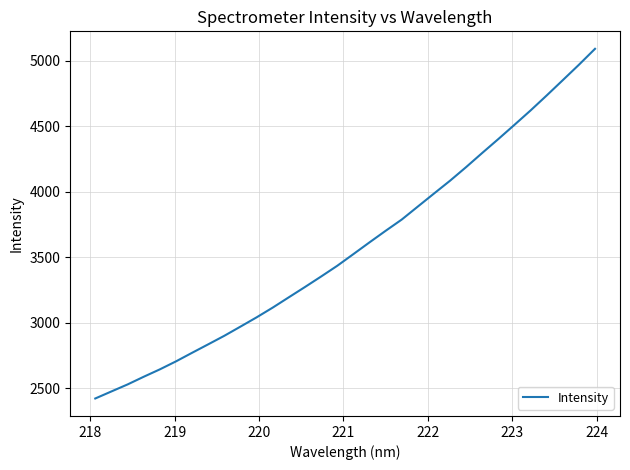

What is the average value?

3578.2